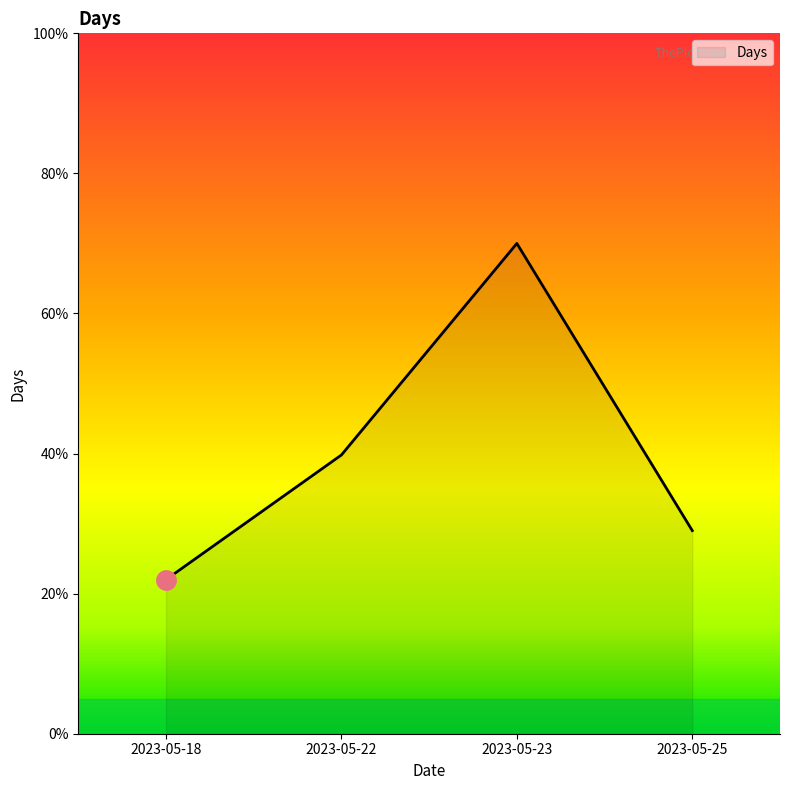

What is the ratio of the value at 2023-05-23 to the value at 2023-05-22?

1.8